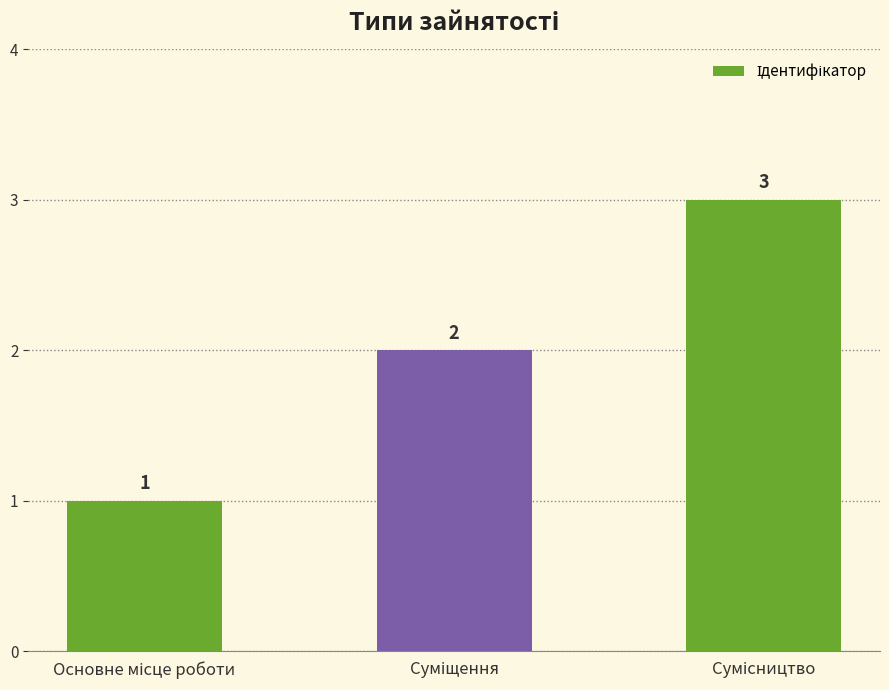

Count the number of data series in this chart.

1